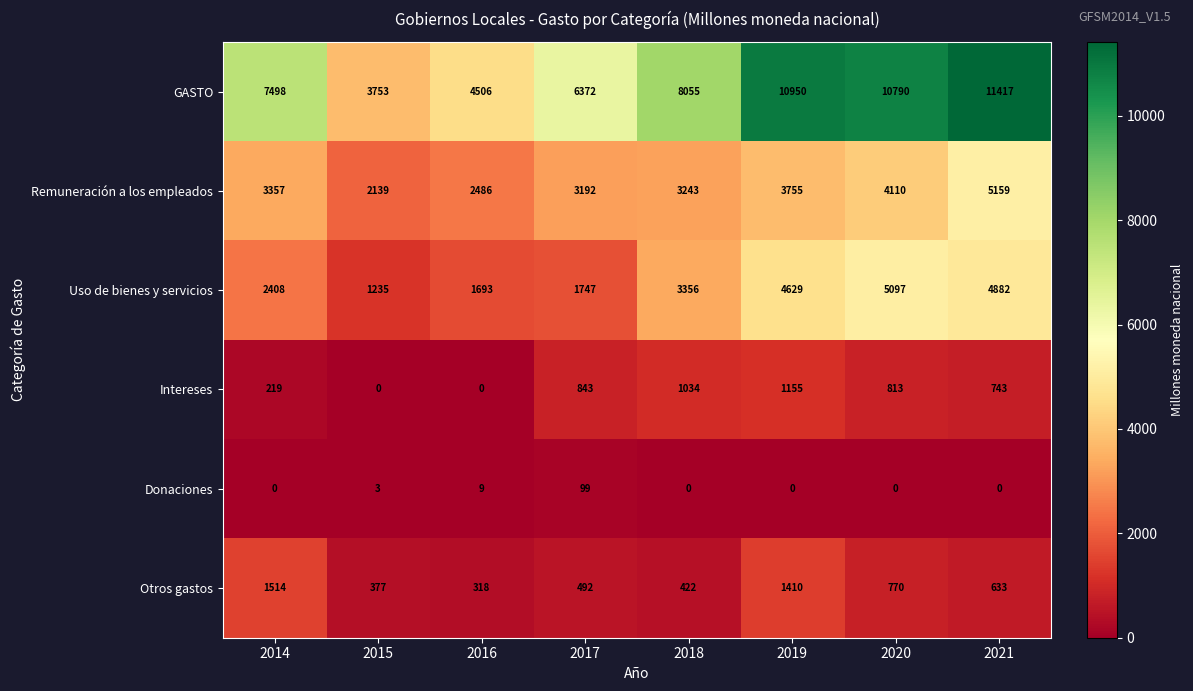

Read the Uso de bienes y servicios value at 2015.

1235